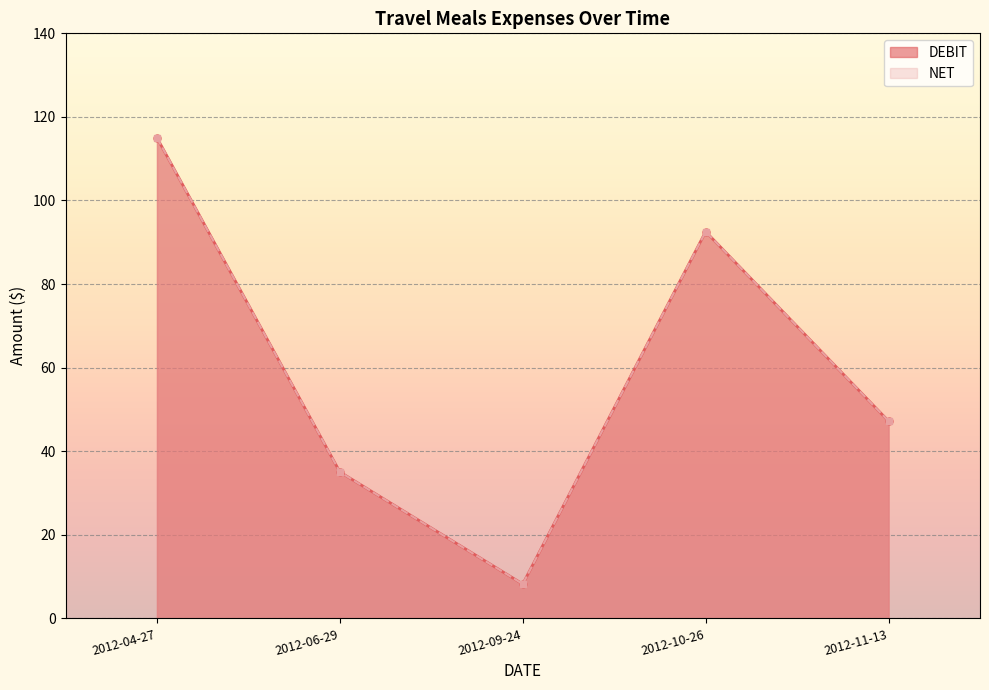

Reading left to right, list all the values displayed in this chart.

DEBIT: 2012-04-27=115.0	2012-06-29=35.0	2012-09-24=8.2	2012-10-26=92.5	2012-11-13=47.2
NET: 2012-04-27=115.0	2012-06-29=35.0	2012-09-24=8.2	2012-10-26=92.5	2012-11-13=47.2